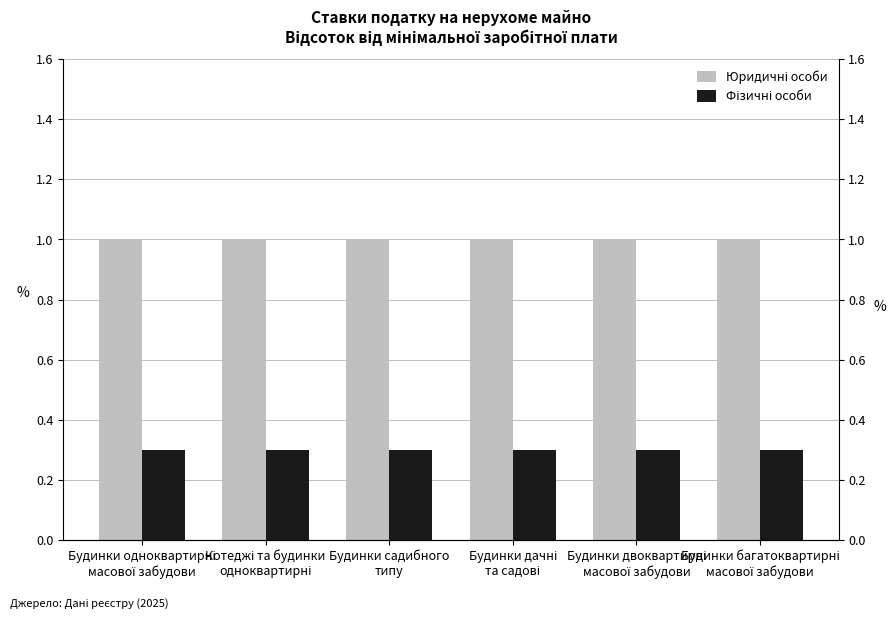

The value of Юридичні особи at Будинки одноквартирні
масової забудови is 1.0. True or false?

True